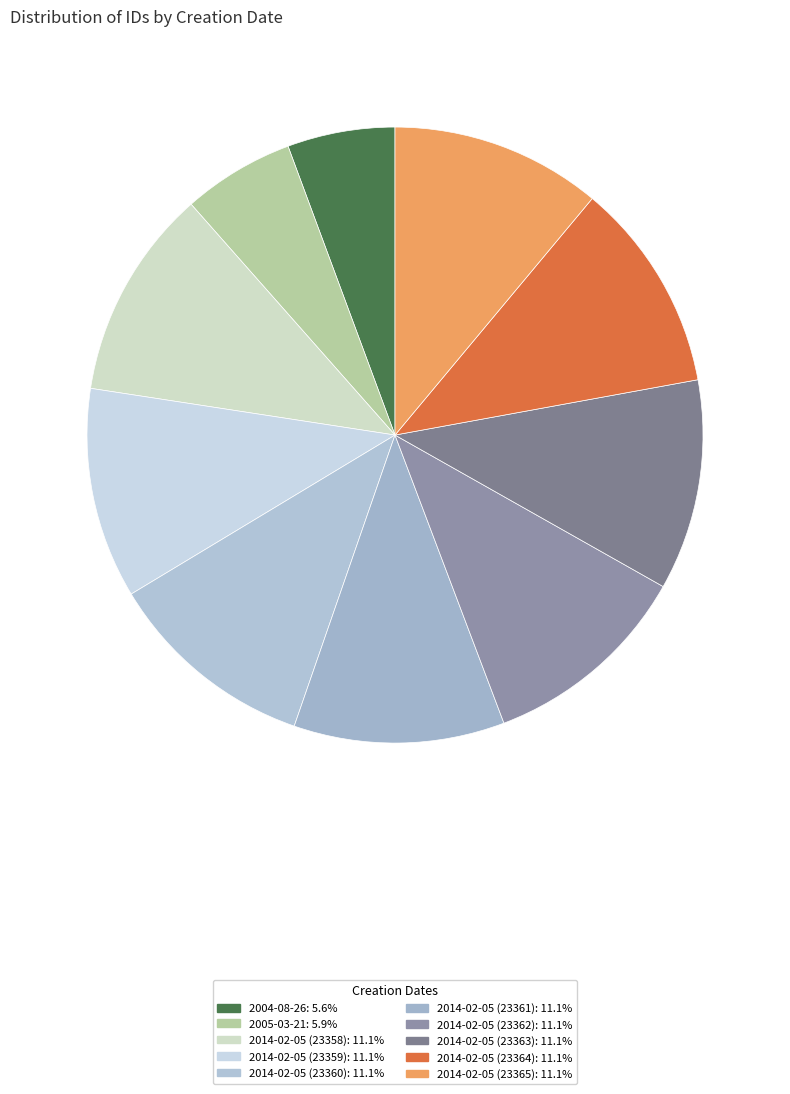

Is the sum of 2004-08-26 and 2014-02-05 (23365) greater than half?

No